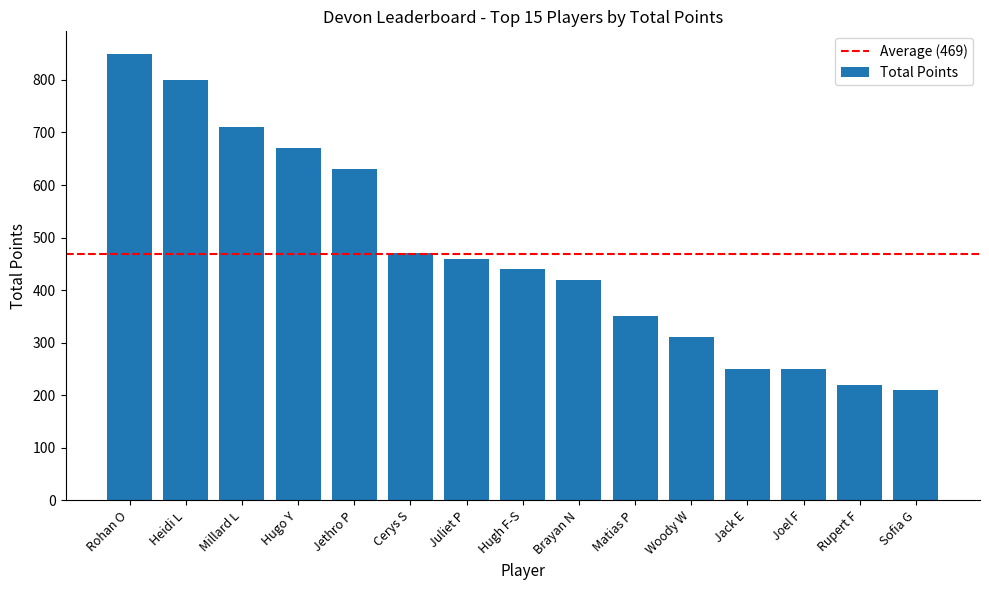

Reading right to left, what are all the values shown in this chart?

Sofia G=210	Rupert F=220	Joel F=250	Jack E=250	Woody W=310	Matias P=350	Brayan N=420	Hugh F-S=440	Juliet P=460	Cerys S=470	Jethro P=630	Hugo Y=670	Millard L=710	Heidi L=800	Rohan O=850